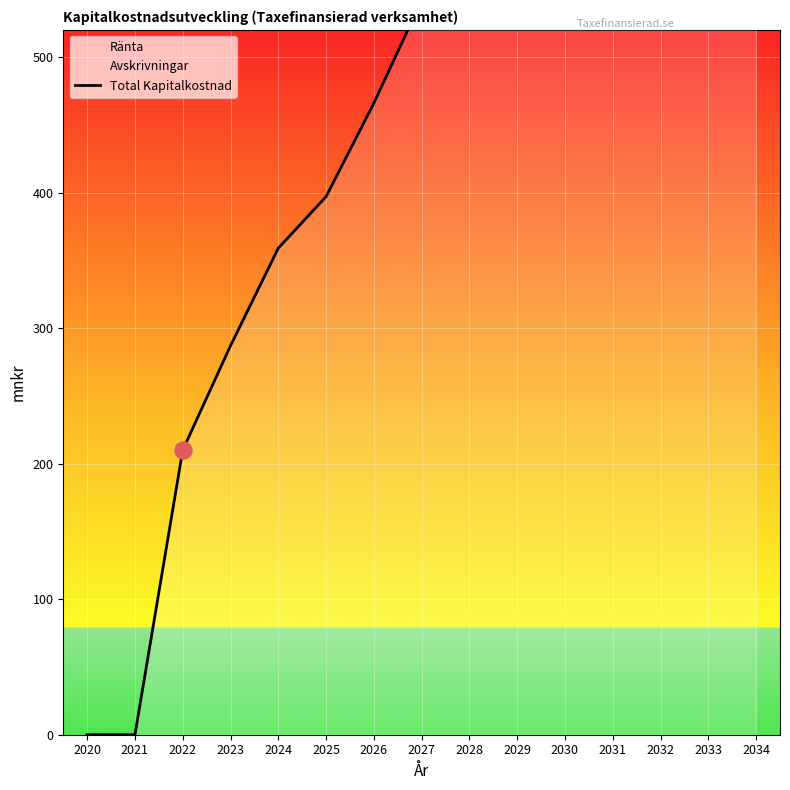

What is the change in value from 2020 to 2031?

+767